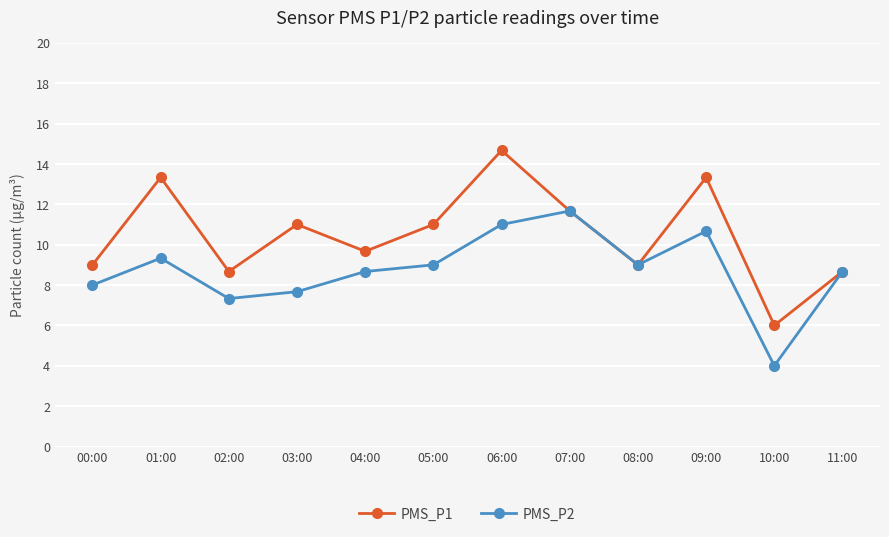

What is the difference between the maximum and minimum values in the PMS_P1 series?

8.7